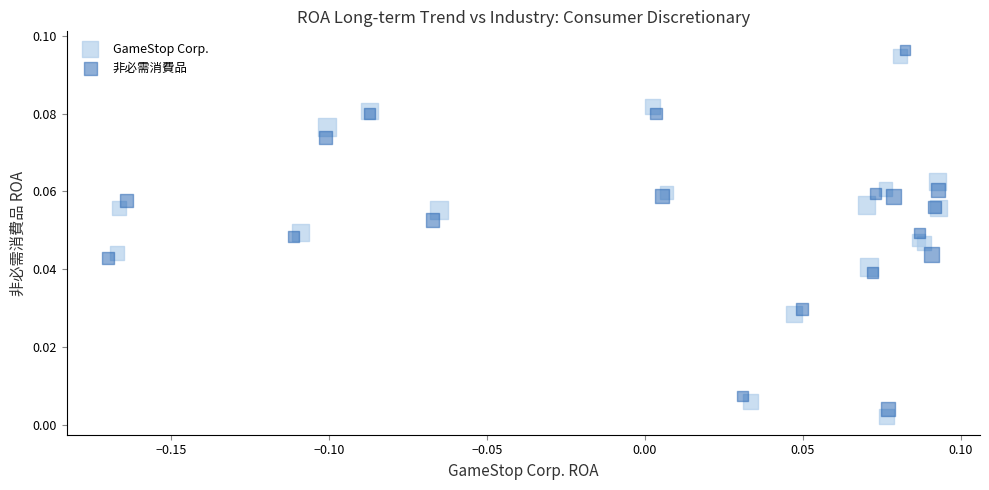

Which series reaches the maximum Y coordinate?

非必需消費品